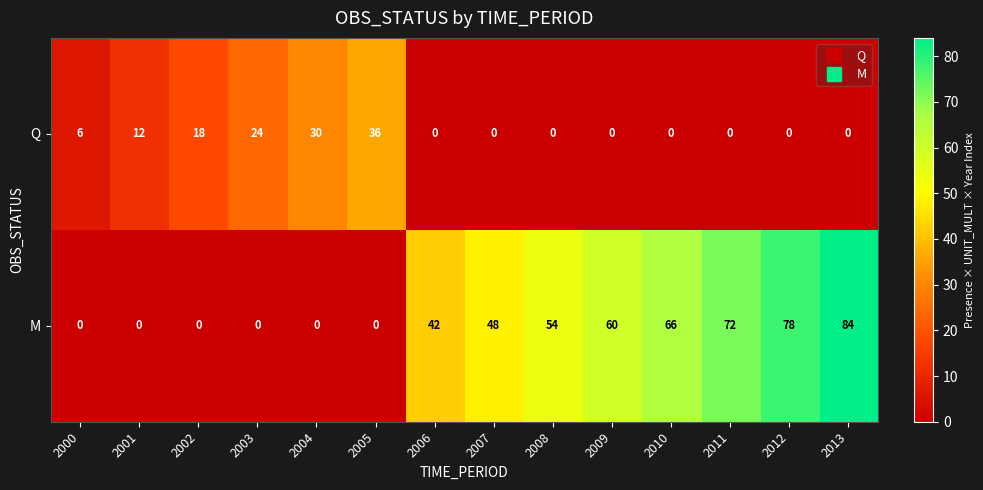

What is the sum of the M values at 2003 and 2013?

84